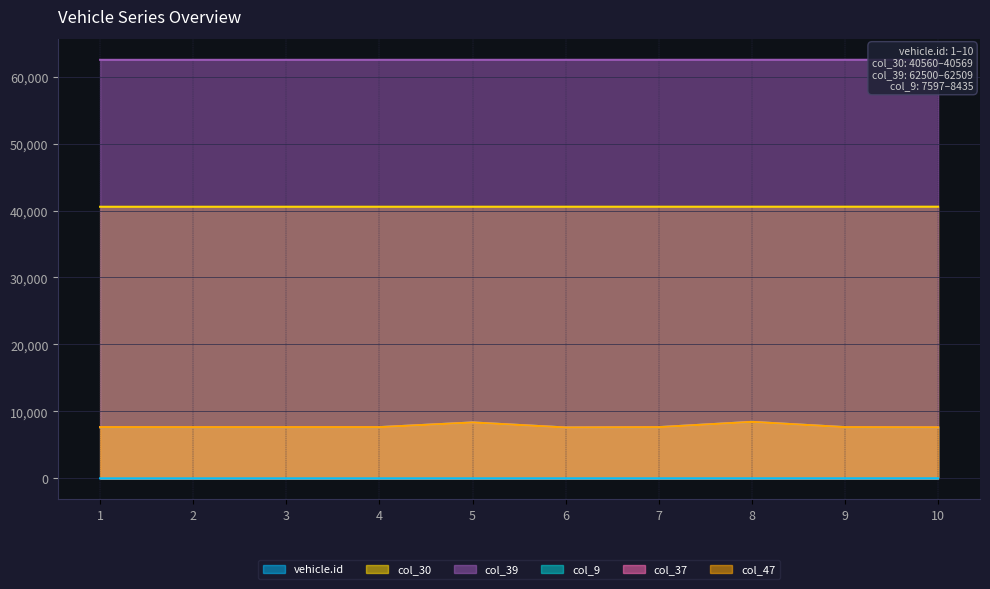

At 9, list the series in order from largest to smallest.

col_39, col_30, col_9, col_37, col_47, vehicle.id